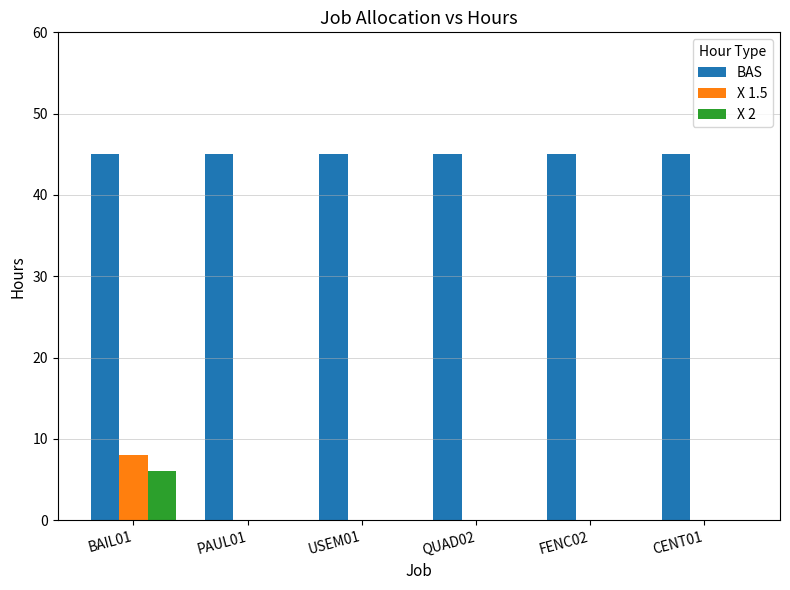

Reading right to left, what are all the values shown in this chart?

BAS: 45	45	45	45	45	45
X 1.5: 0	0	0	0	0	8
X 2: 0	0	0	0	0	6